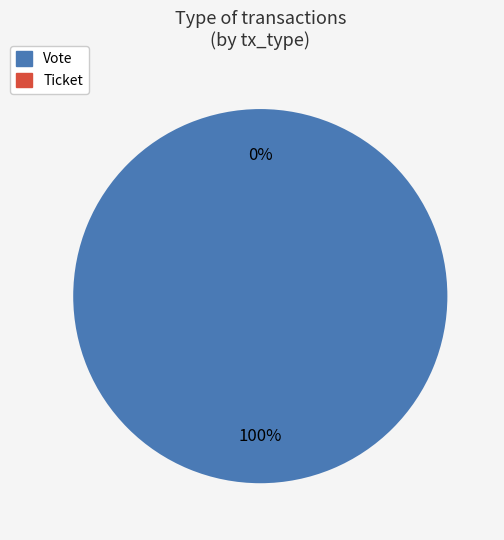

To the nearest percent, what is the combined percentage of Ticket and Vote?

100%